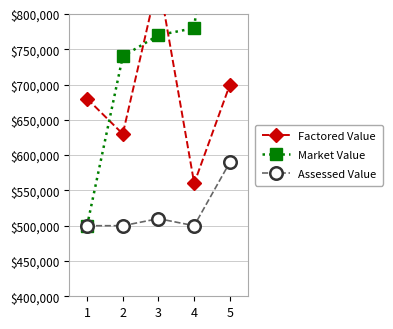

What is the difference between the Market Value values at 2 and 5?

480000